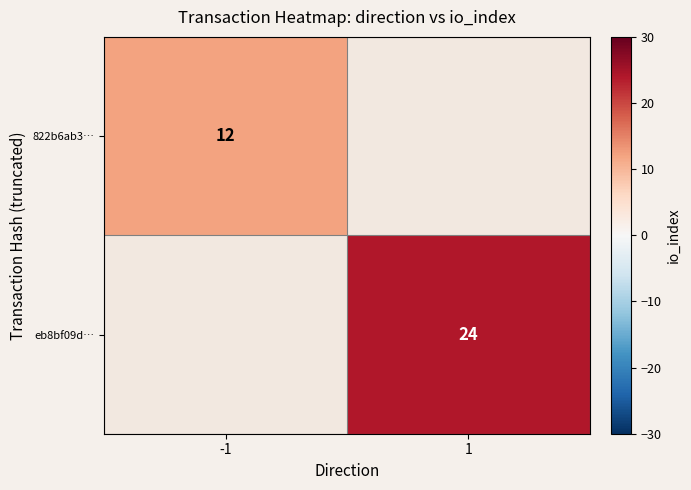

How many series are shown in this chart?

2